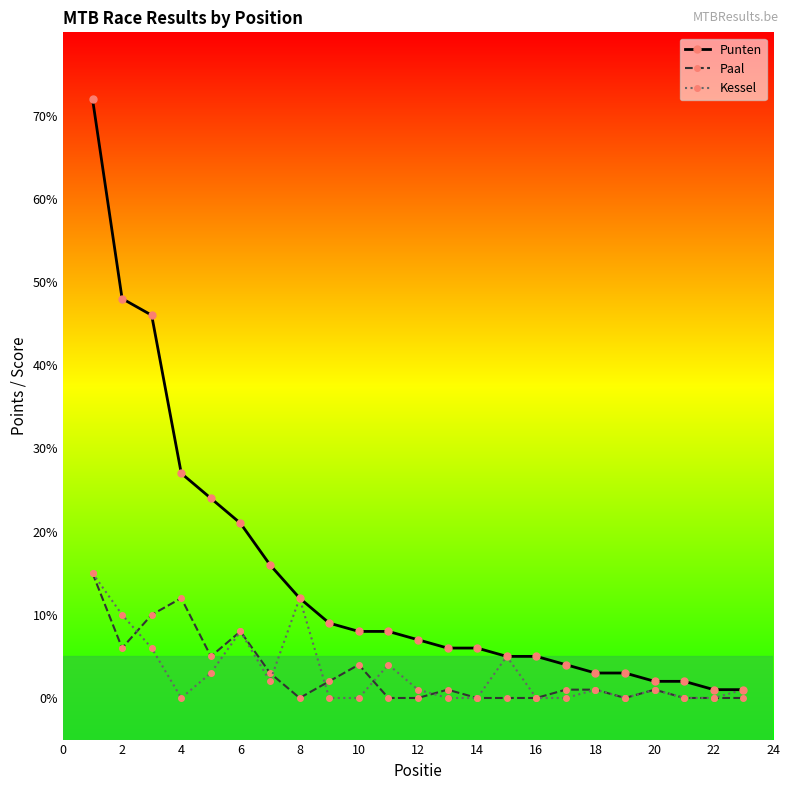

Which series has the widest spread of values?

Punten